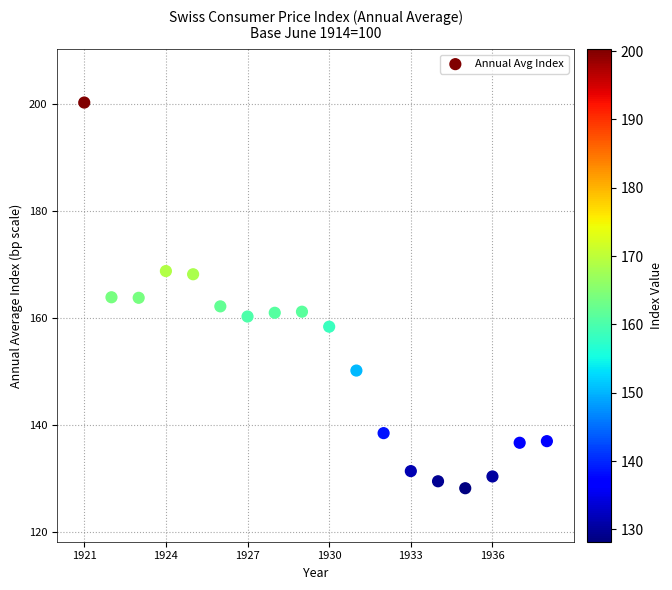

What is the range of X values (max minus min)?

17.0